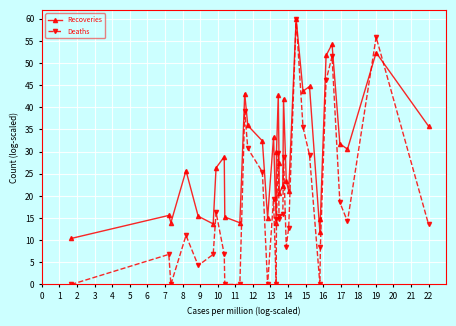

True or false: Recoveries has more than 0 interior local peaks.

True